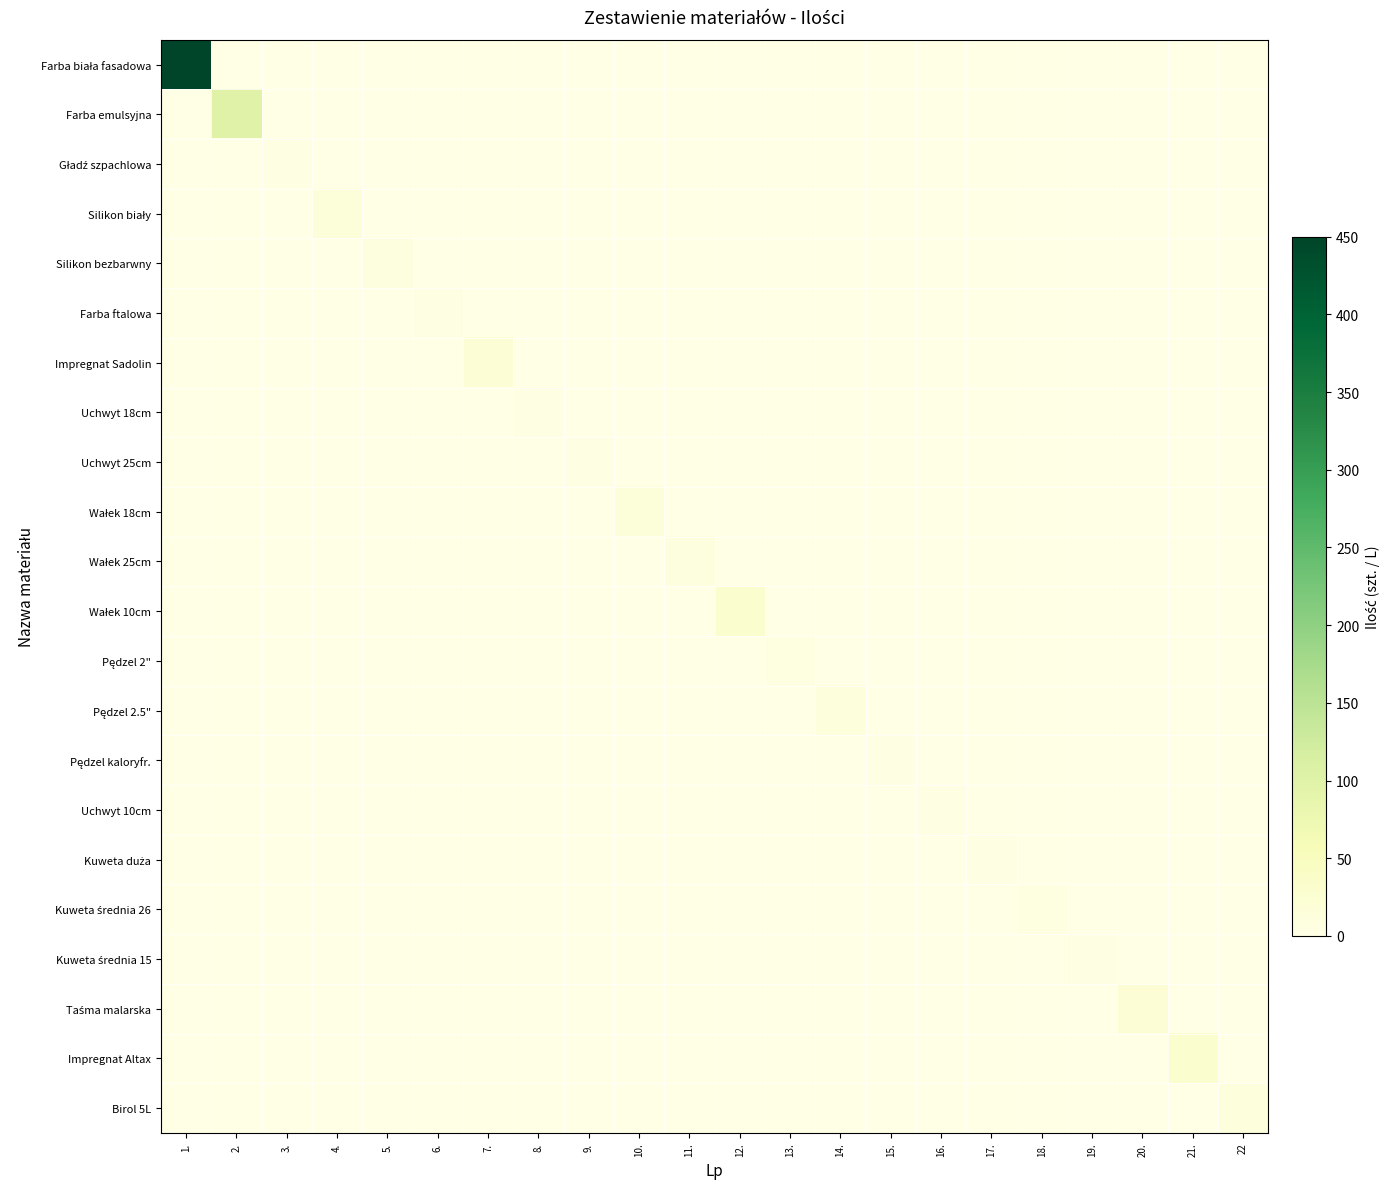

Between 20. and 21., which is larger?

20.